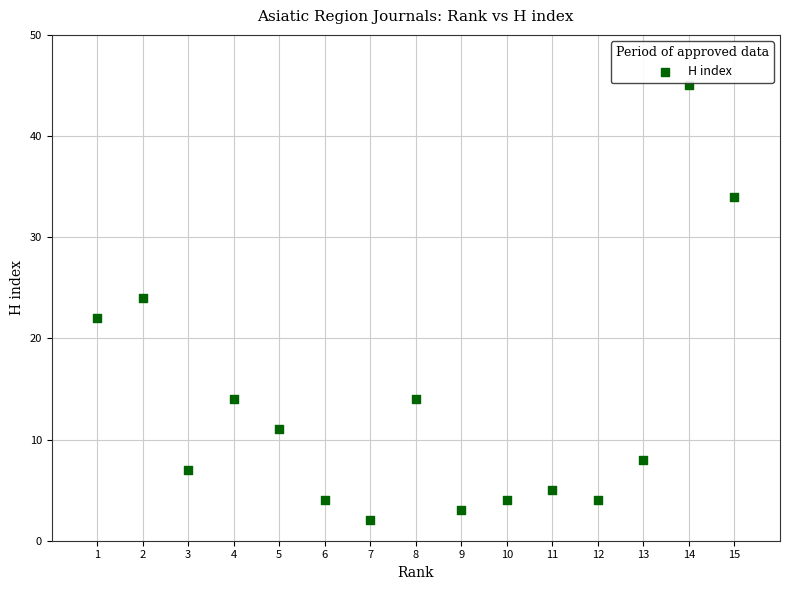

What is the range of X values (max minus min)?

14